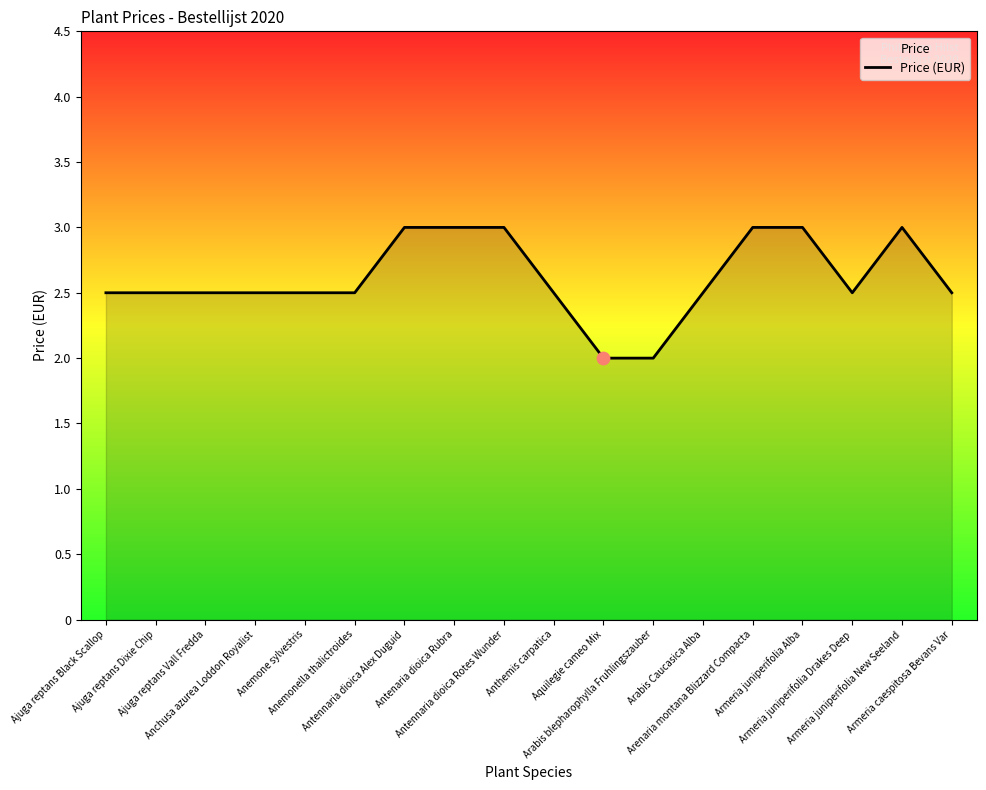

Which has a higher value, Arabis blepharophylla Fruhlingszauber or Arenaria montana Blizzard Compacta?

Arenaria montana Blizzard Compacta